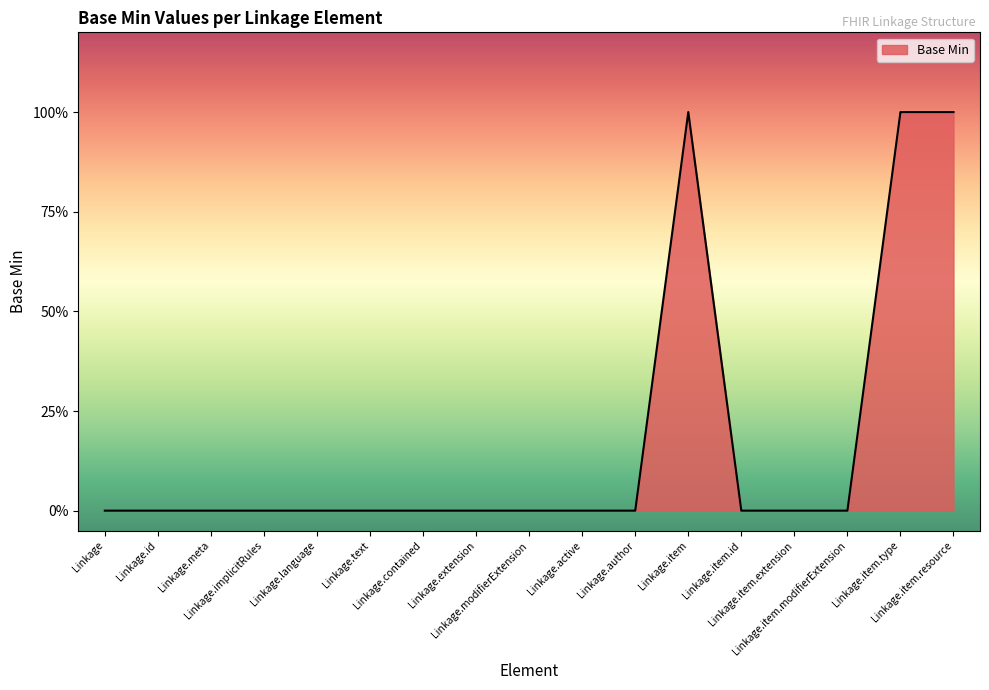

What is the maximum value shown in the chart?

1